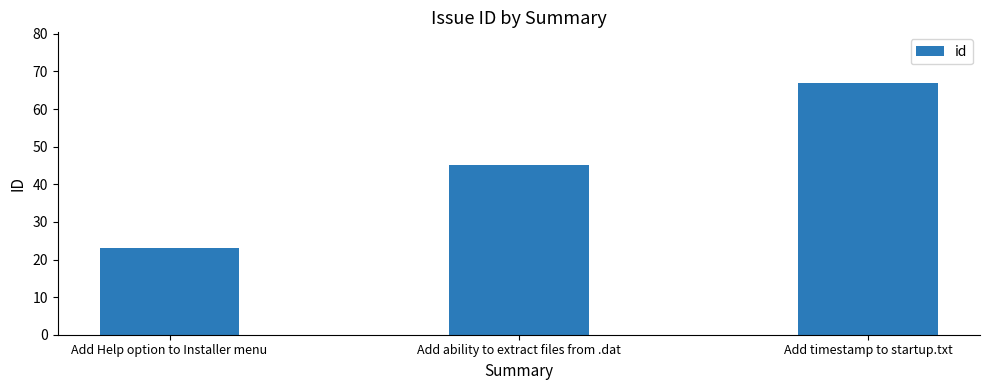

Is it true that the value at Add timestamp to startup.txt is 26?

False